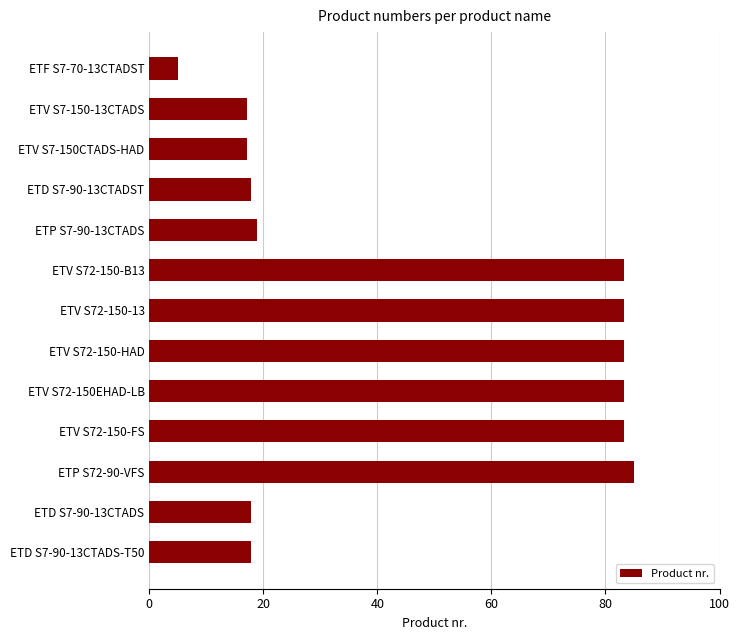

Count the number of categories in the chart.

13